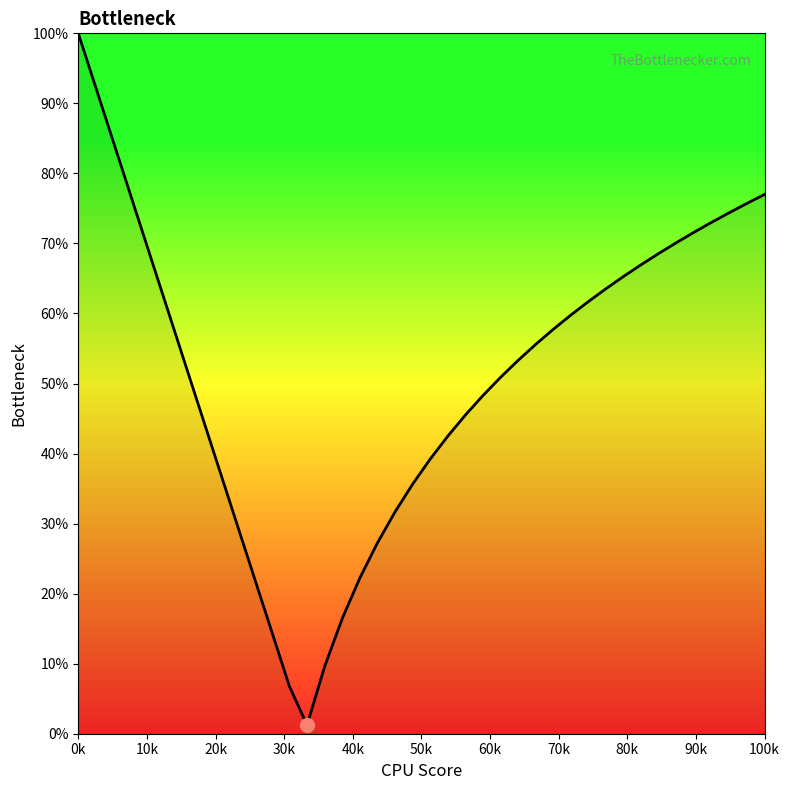

What is the greatest value displayed?

100.0